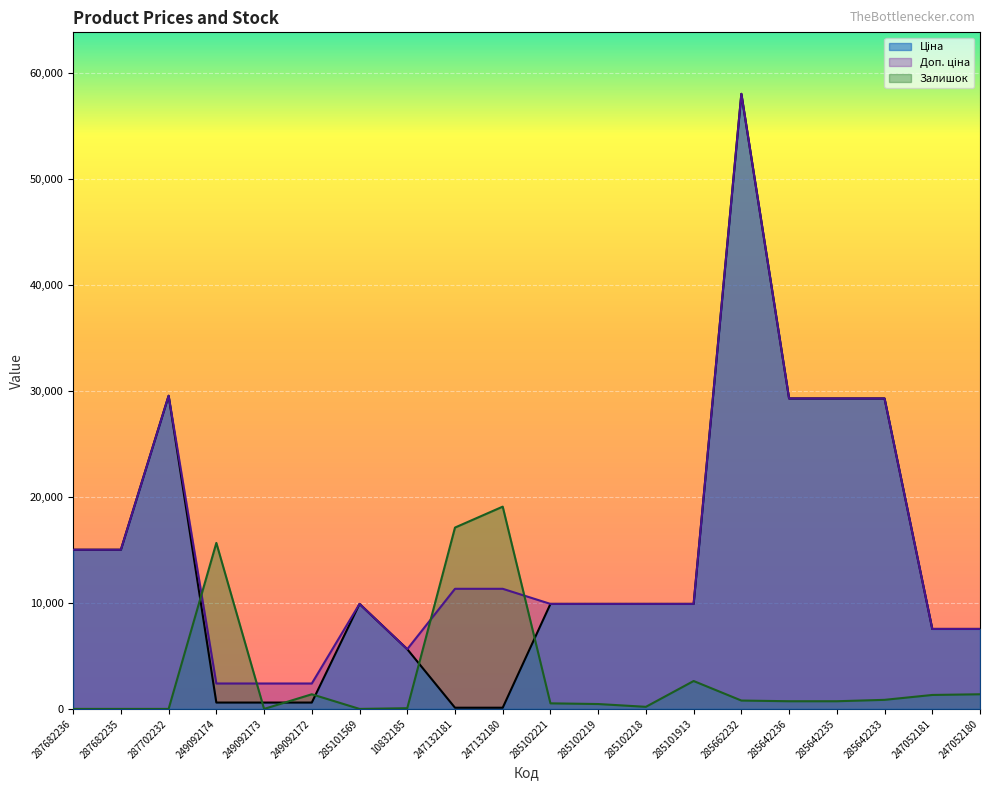

What is the maximum value for Ціна?

58037.0